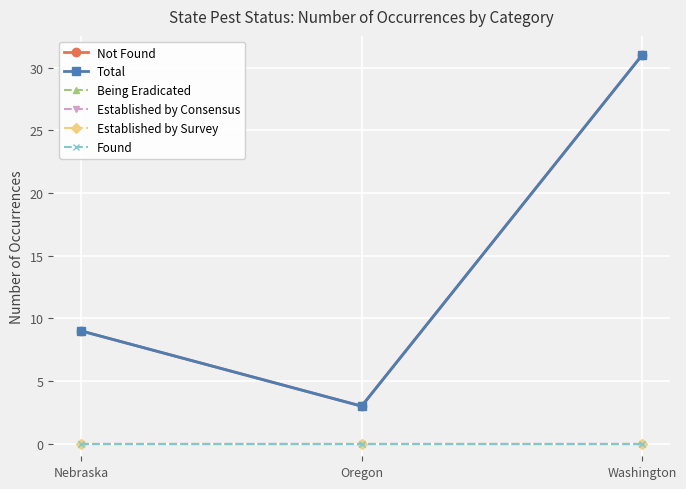

Is this an area chart (filled region under the line)?

No